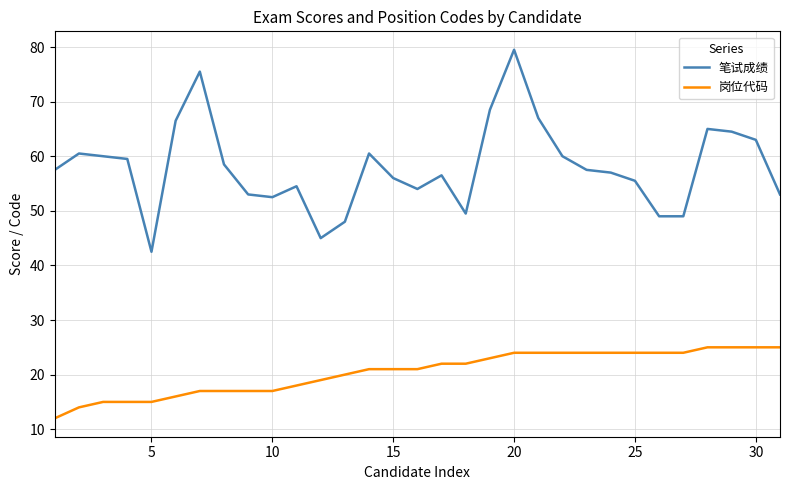

Which series has the largest range (max minus min)?

笔试成绩